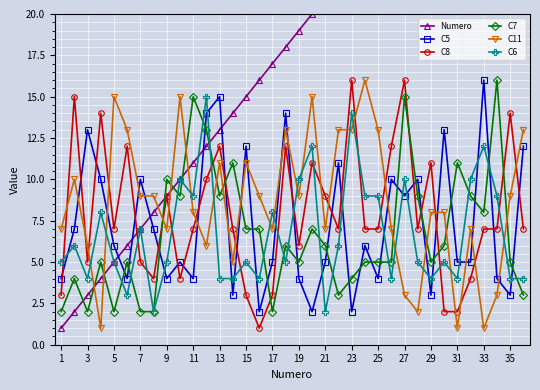

Which series has the largest range (max minus min)?

Numero